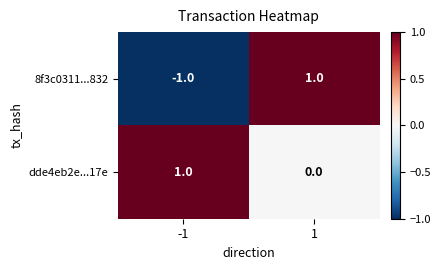

Which series has the largest total across all categories?

dde4eb2e...17e